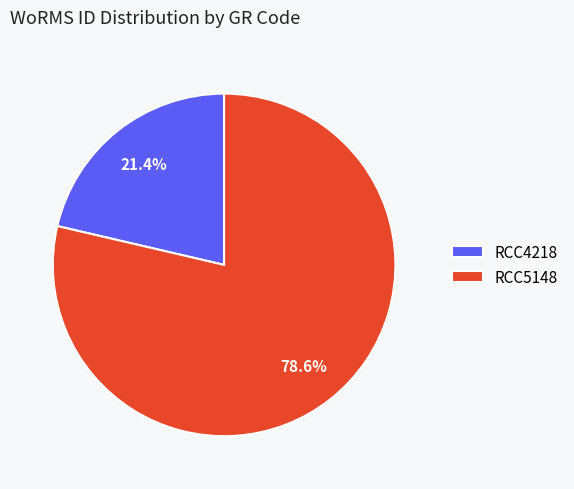

Does RCC5148 represent more than half of the total?

Yes